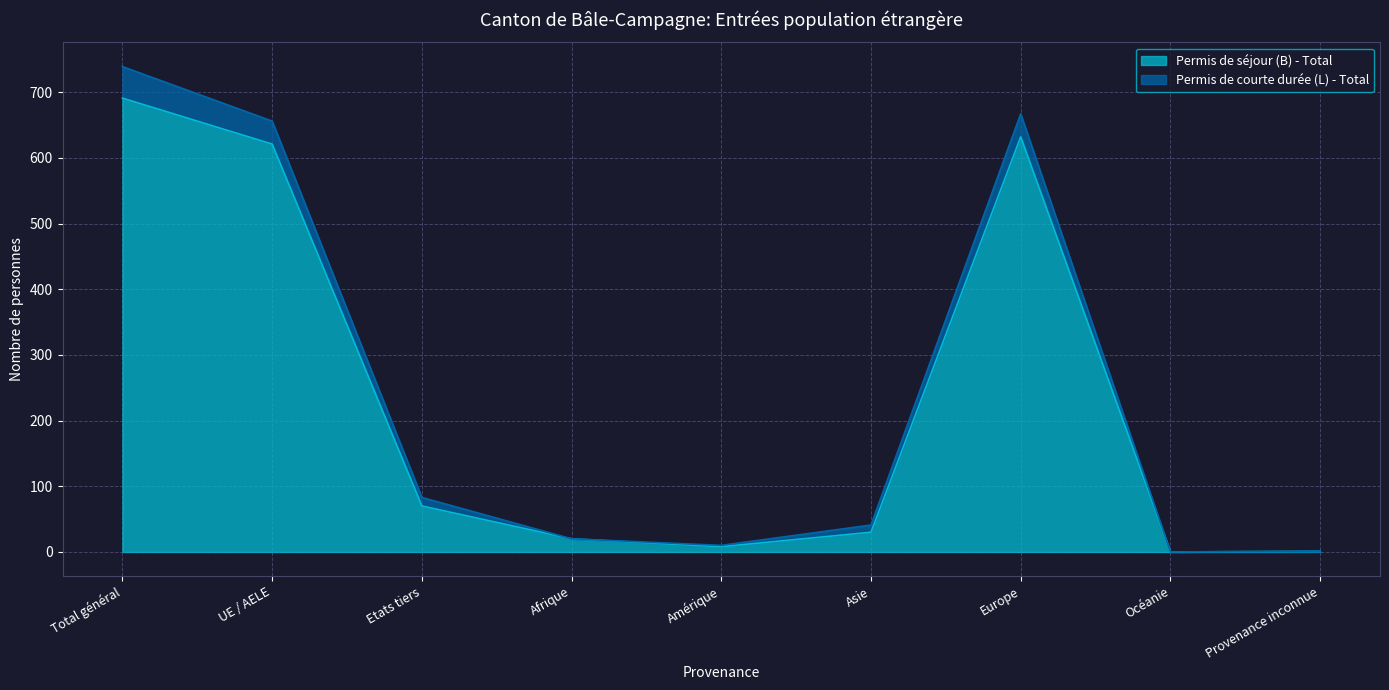

How many data points are less than 30?

4